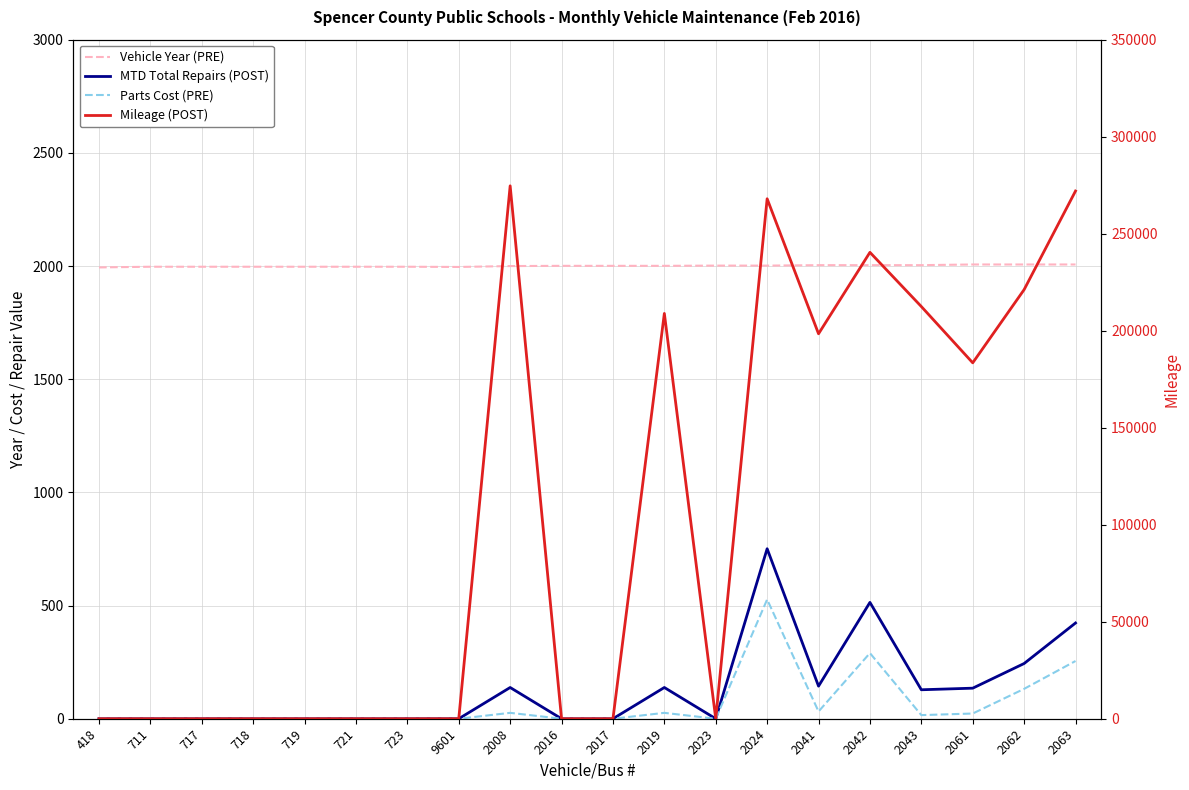

Rank the series by their maximum value, from lowest to highest.

Parts Cost (PRE), MTD Total Repairs (POST), Vehicle Year (PRE), Mileage (POST)